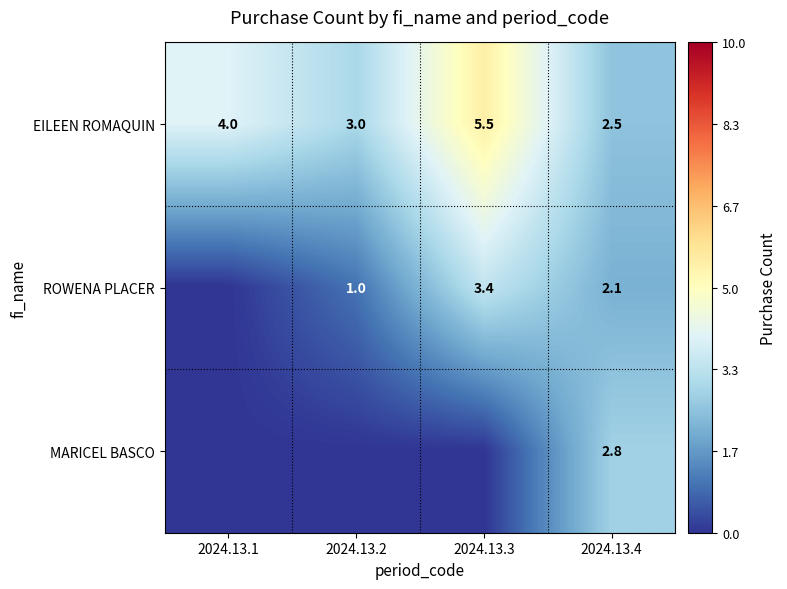

What is the average value of the EILEEN ROMAQUIN series?

3.8